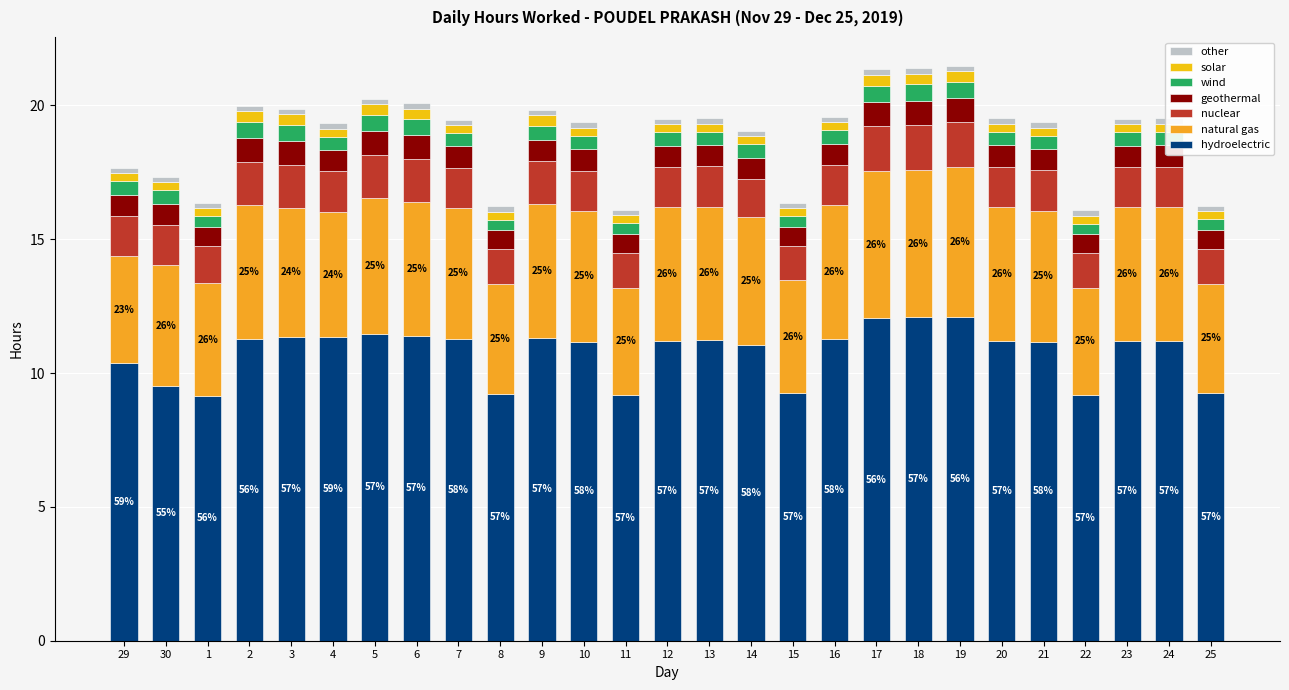

Is it true that hydroelectric equals 11.2 at 23?

True